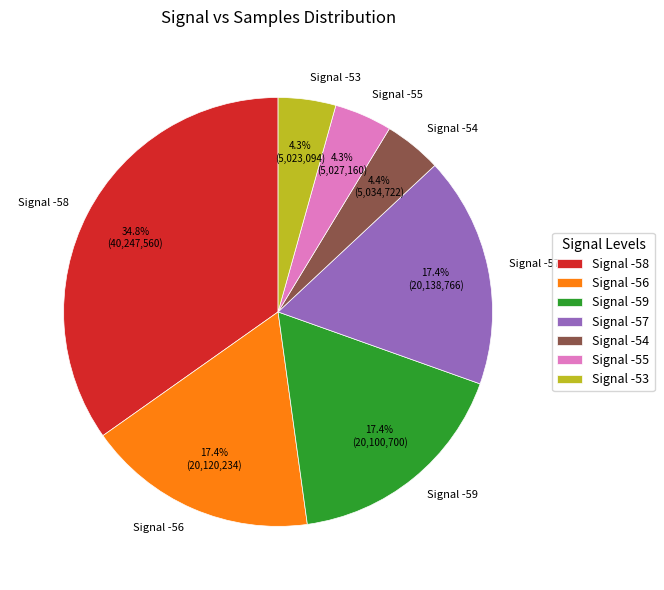

Does any single category account for the majority?

No